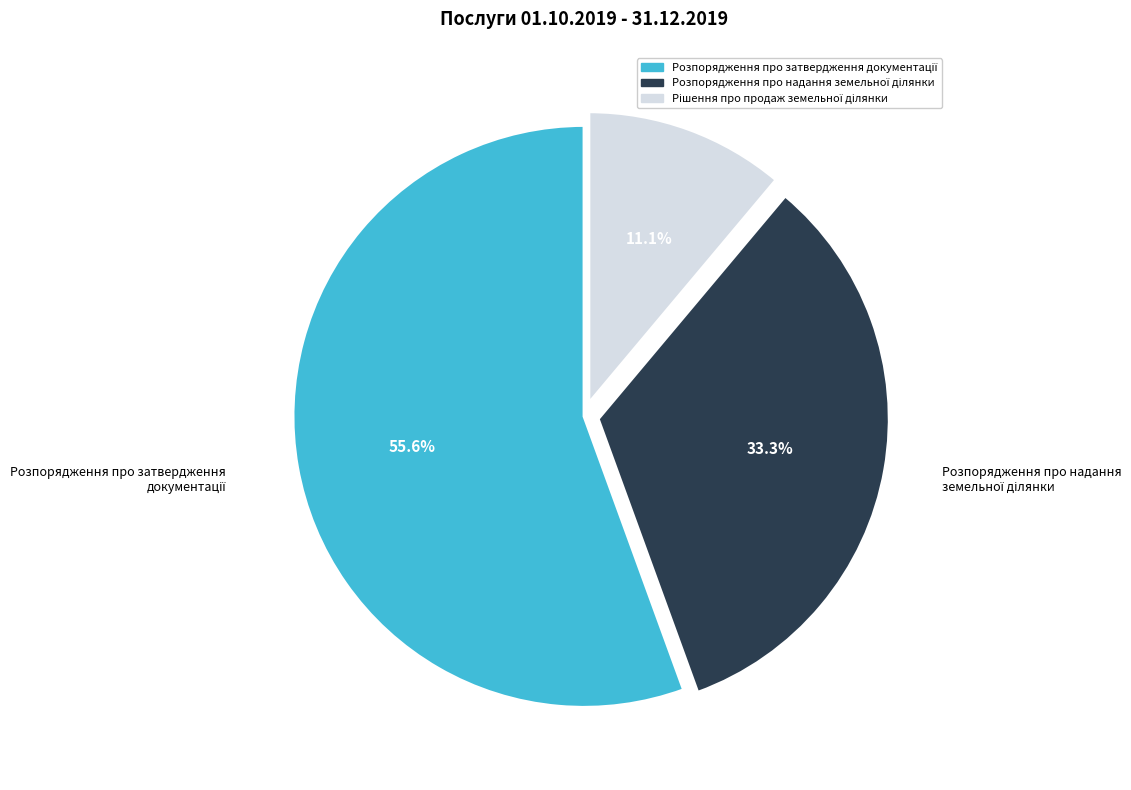

Does any single category account for the majority?

Yes